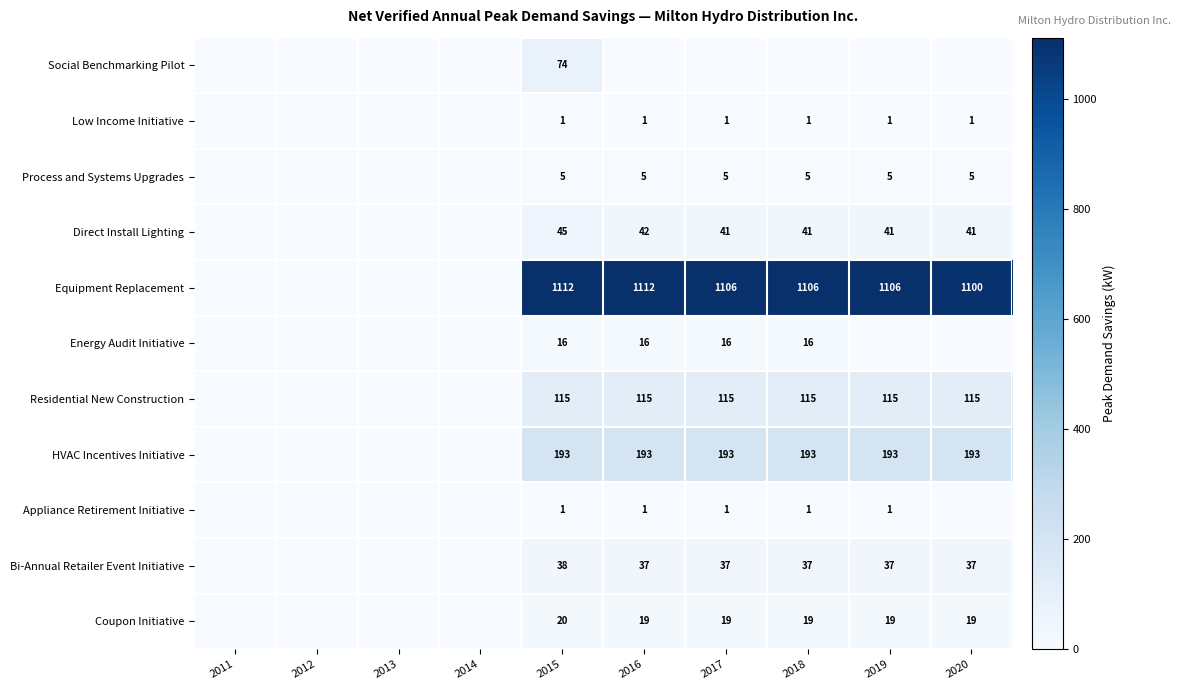

Is it true that Bi-Annual Retailer Event Initiative equals 37 at 2018?

True